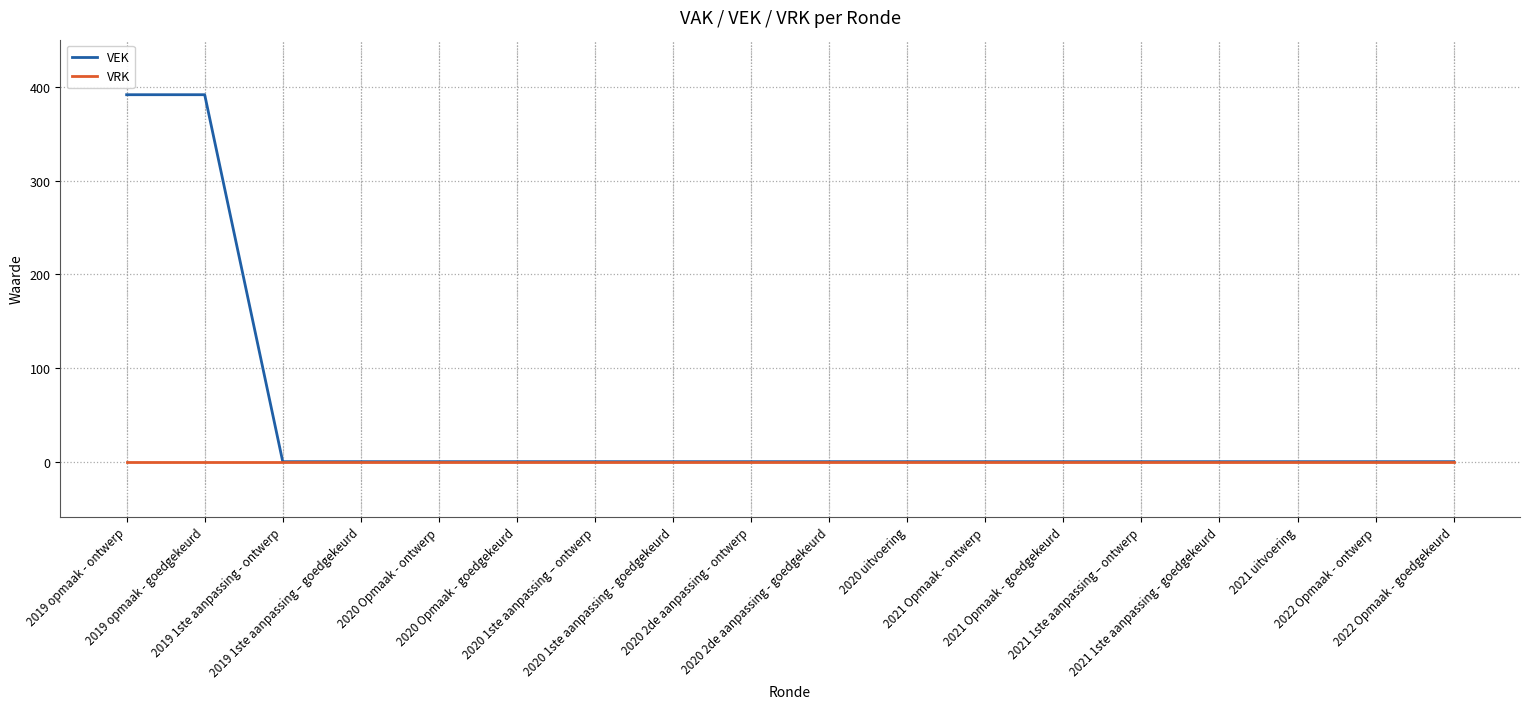

The value of VRK at 2020 Opmaak - goedgekeurd is 0. True or false?

True